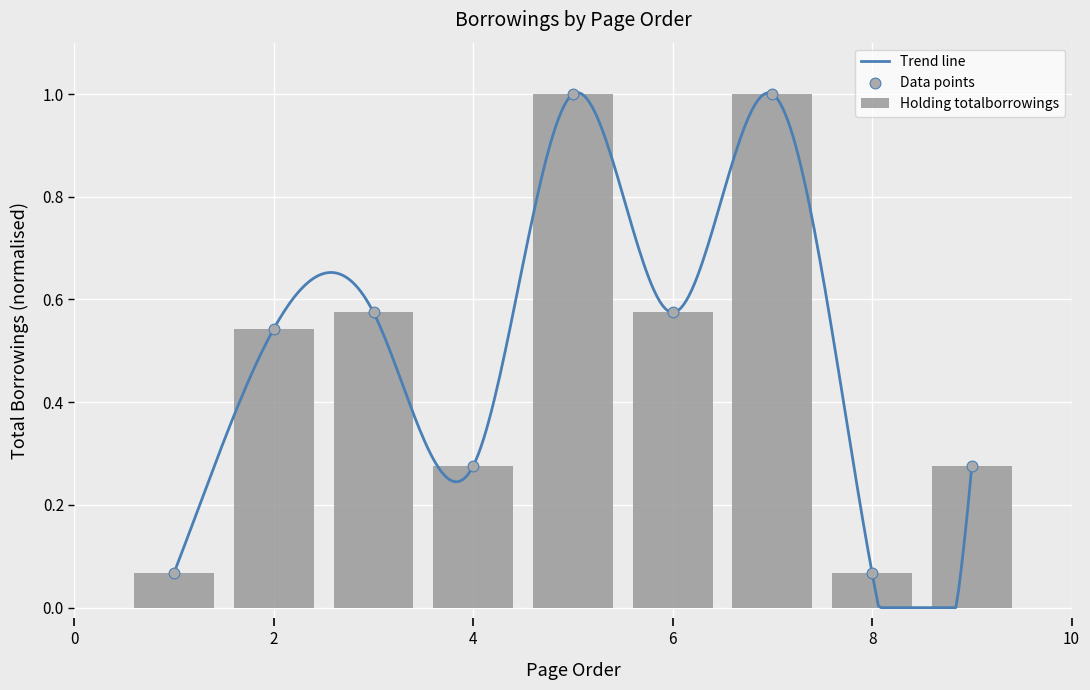

What is the change in value from 1 to 6?

+0.5